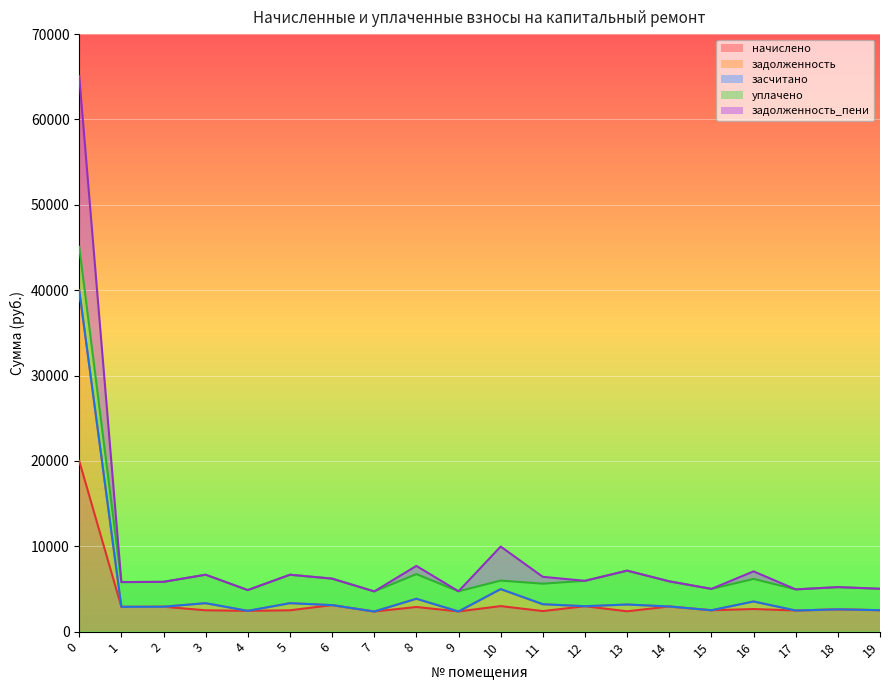

At which label is задолженность closest to 21177?

10